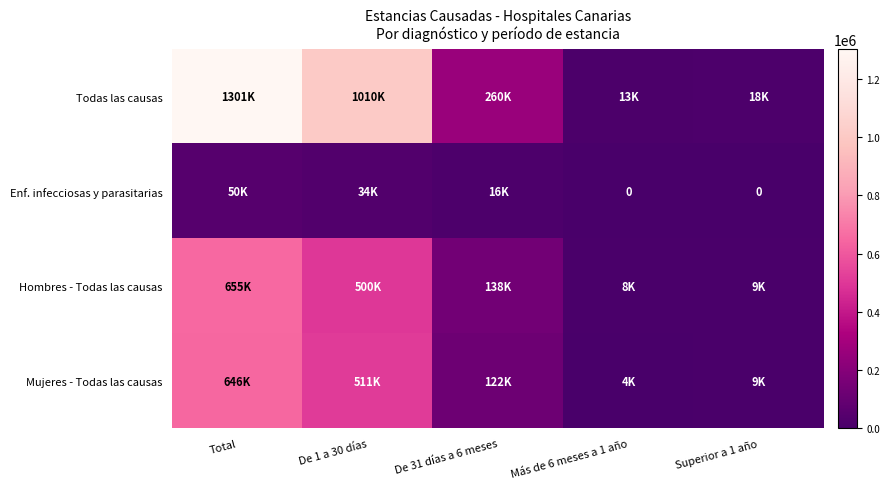

At how many categories does at least one series exceed 929198?

2